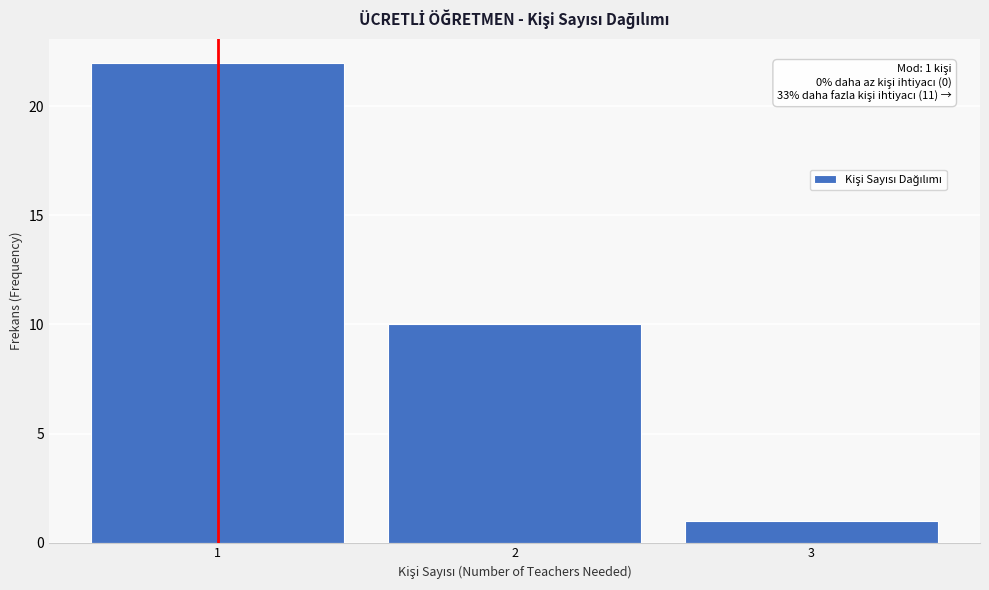

Which range on the x-axis has the tallest bar?

0.5 to 1.5